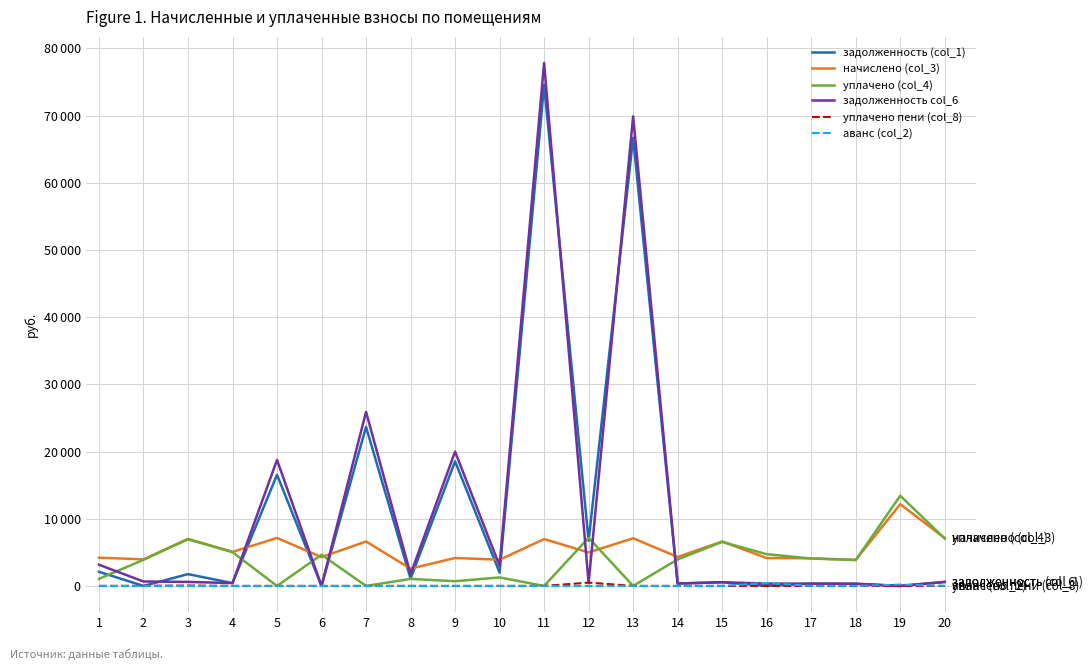

Which series has the largest total across all categories?

задолженность col_6